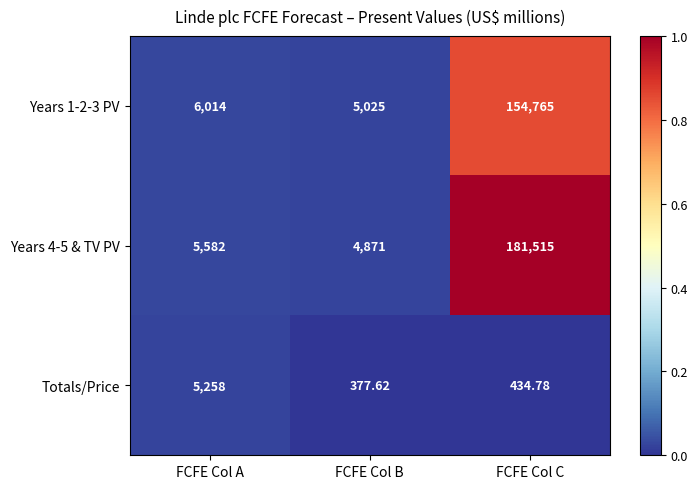

Which series has the largest total across all categories?

Years 4-5 & TV PV